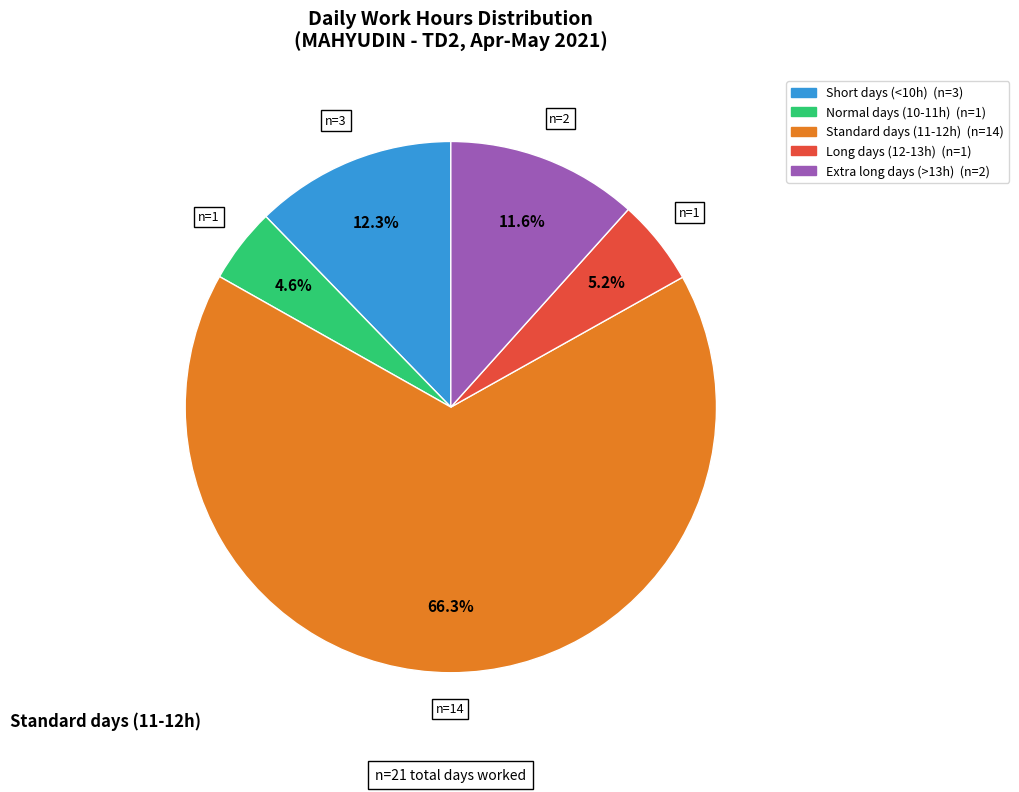

Does any single category account for the majority?

Yes